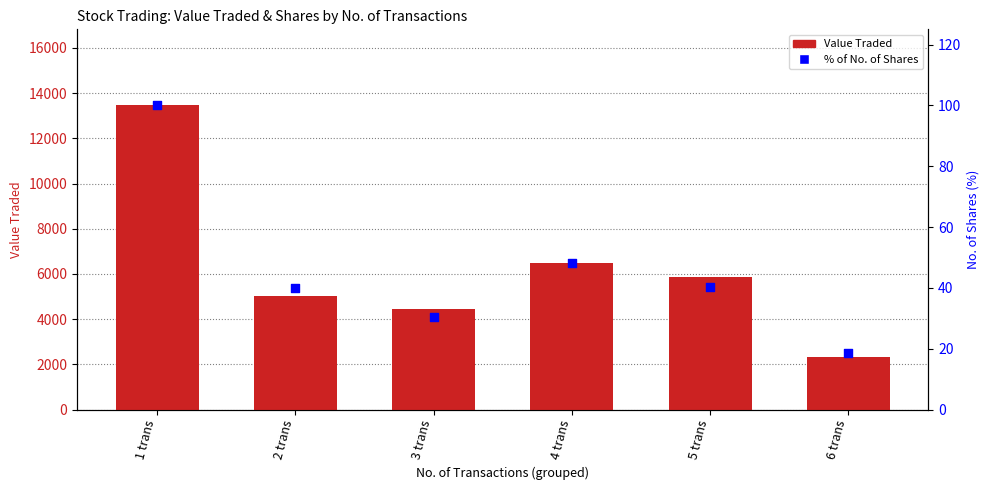

Is the value of Value Traded at 4 trans greater than the value of % of Shares (relative) at 4 trans?

Yes